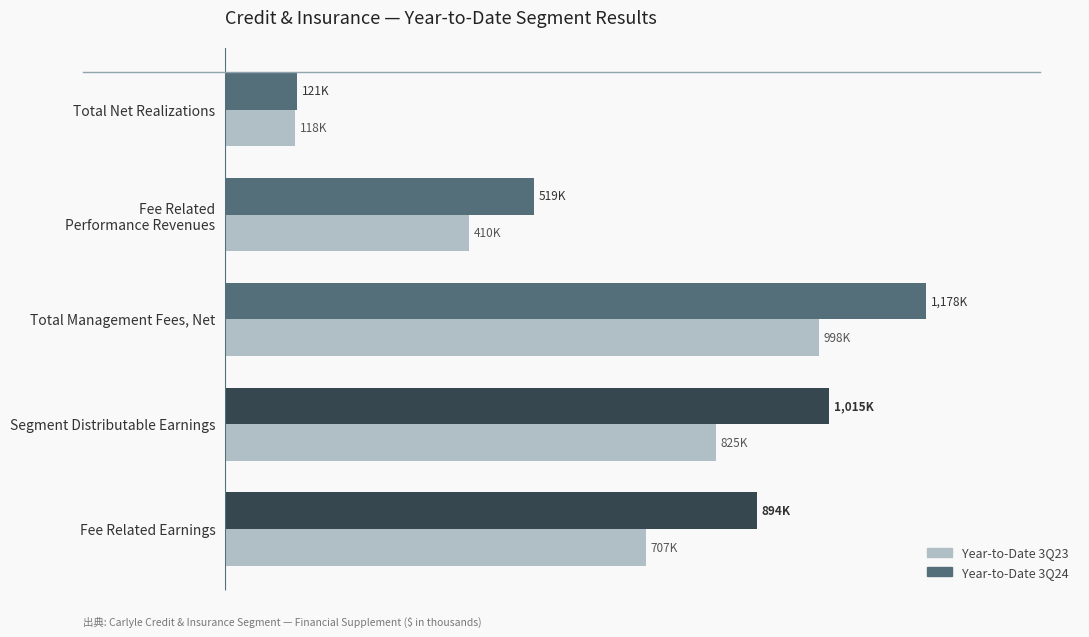

What are all the series names shown in the legend?

Year-to-Date 3Q23, Year-to-Date 3Q24